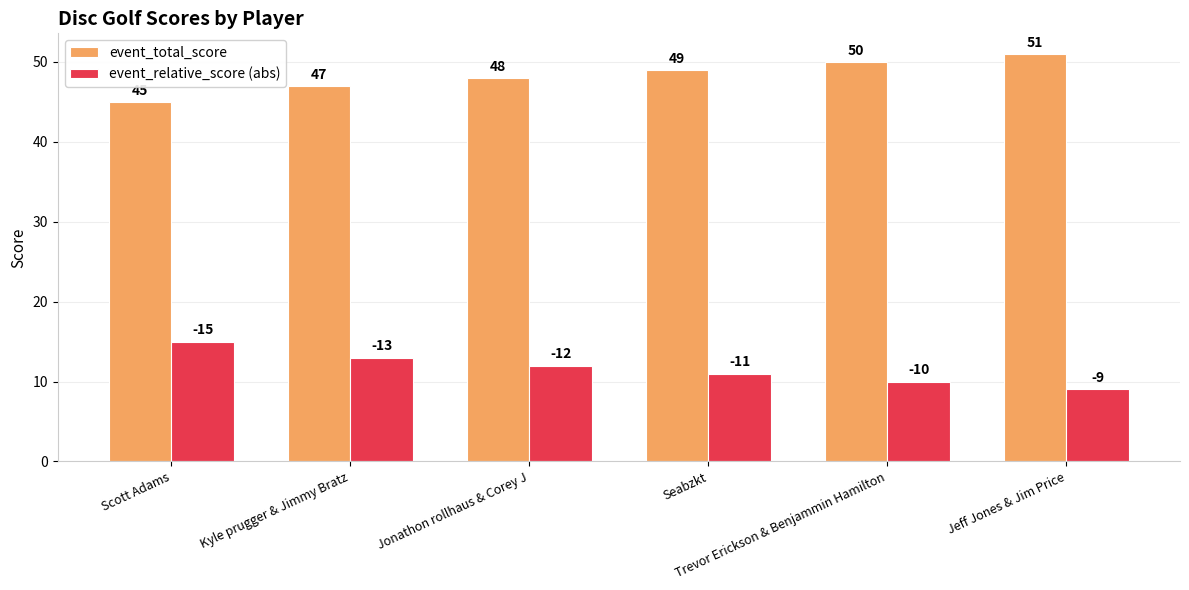

The value of event_relative_score (abs) at Trevor Erickson & Benjammin Hamilton is 5. True or false?

False